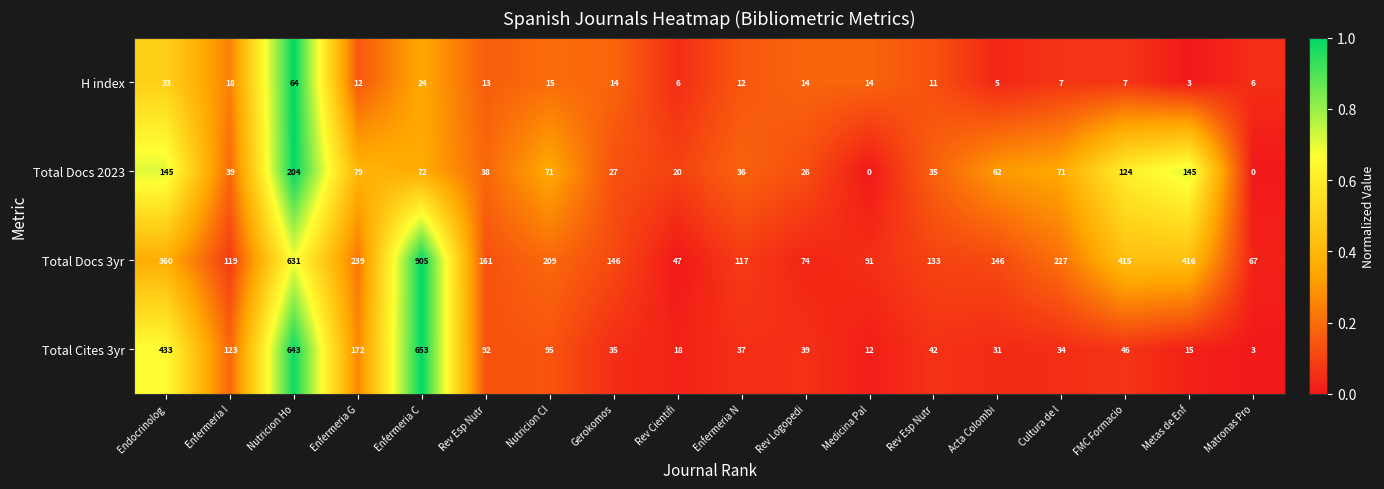

How many data points does each series have?

18